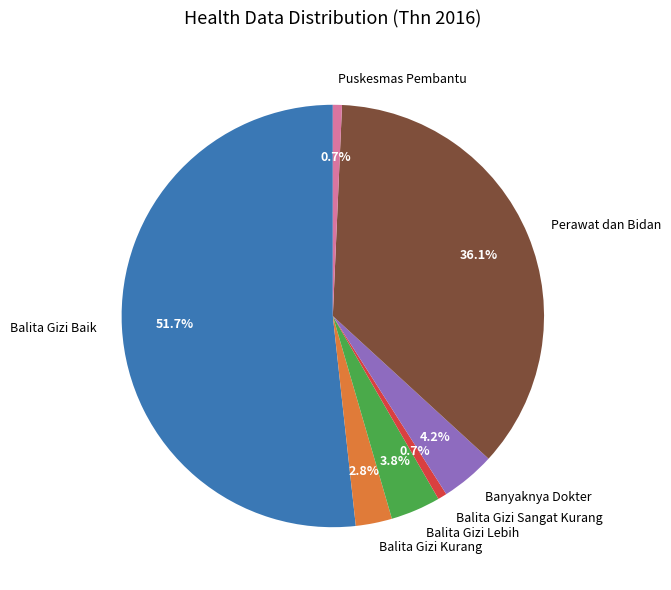

Does Balita Gizi Baik account for over 50% of the chart?

Yes